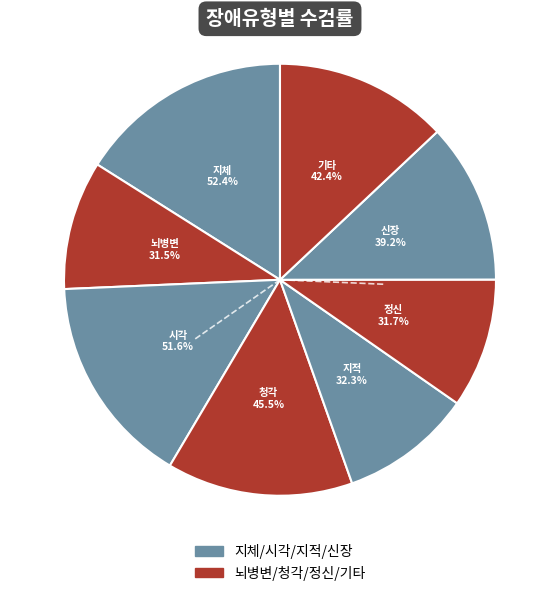

Which category has the biggest portion of the pie?

지체